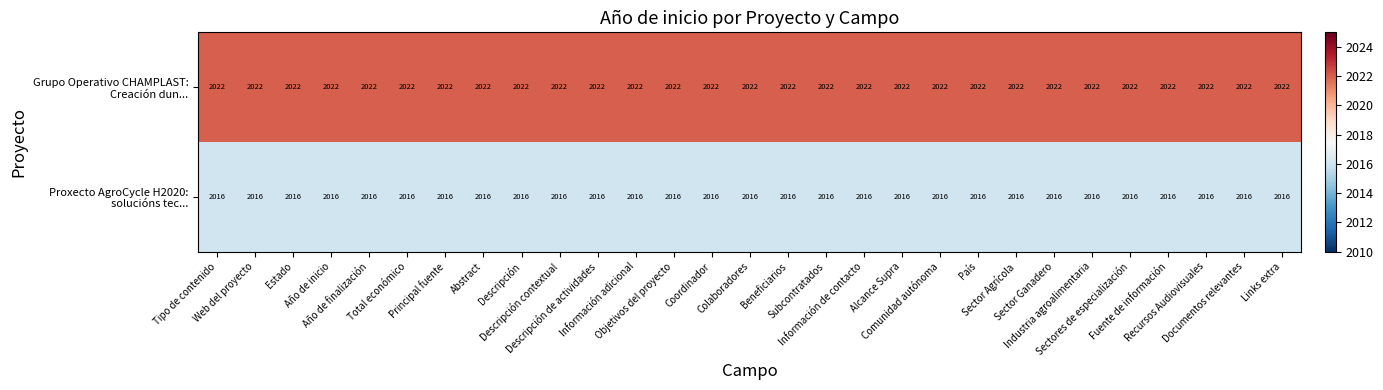

What is the smallest value displayed?

2016